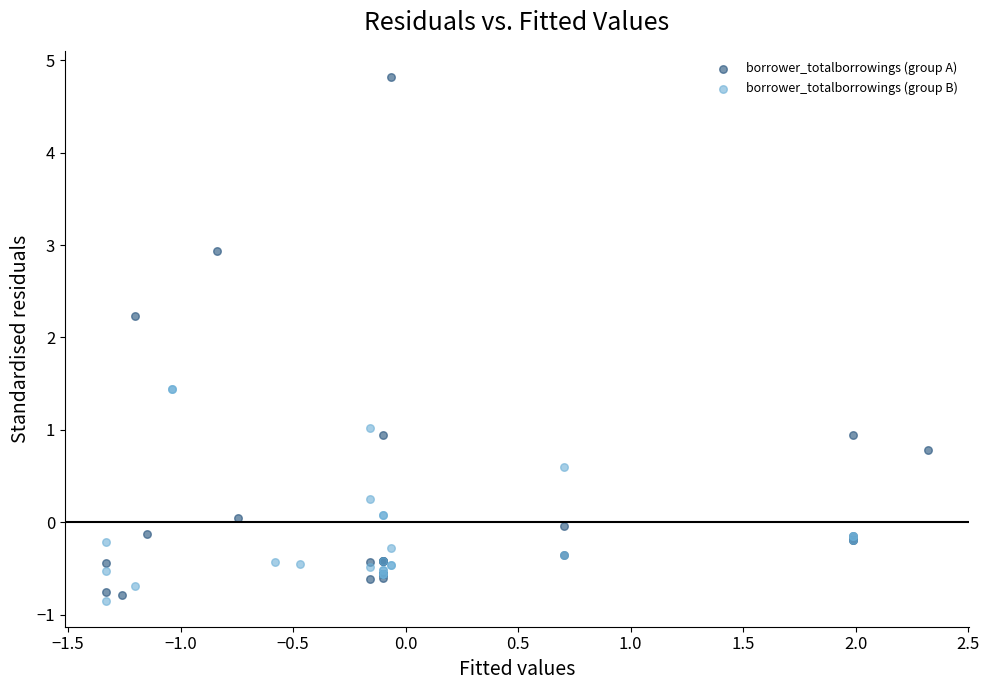

Which series has the largest Y range (max minus min)?

borrower_totalborrowings (group A)